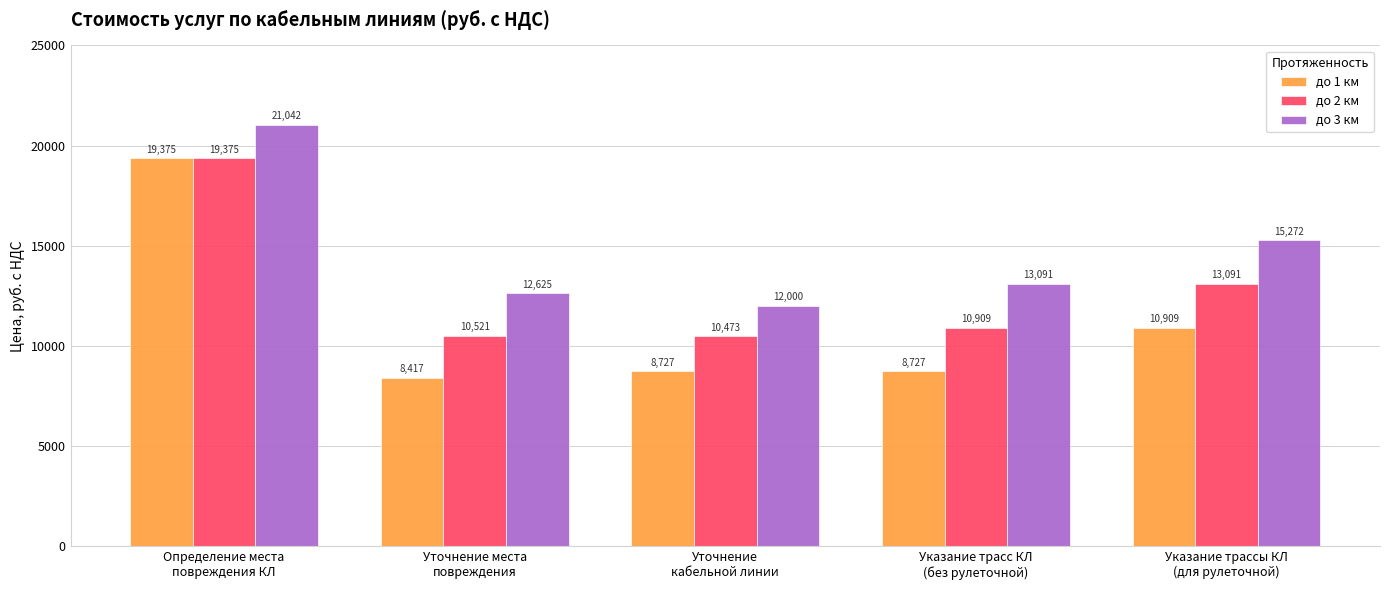

What is the smallest value displayed?

8416.8